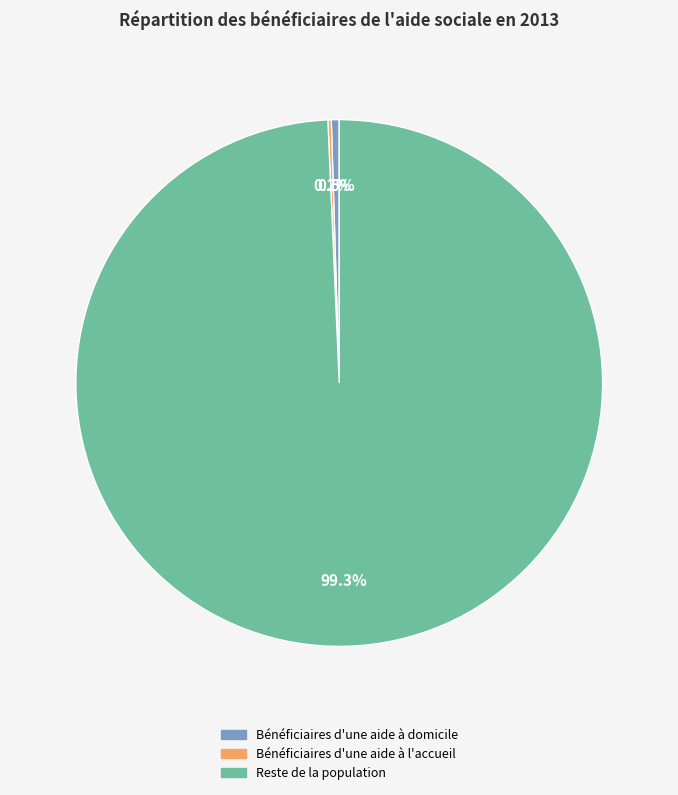

Is there any slice that represents more than half of the pie?

Yes